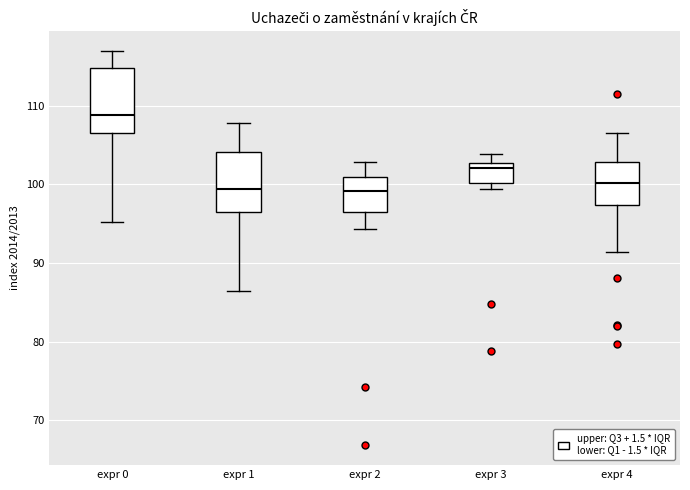

Which box has the highest median line?

expr 0